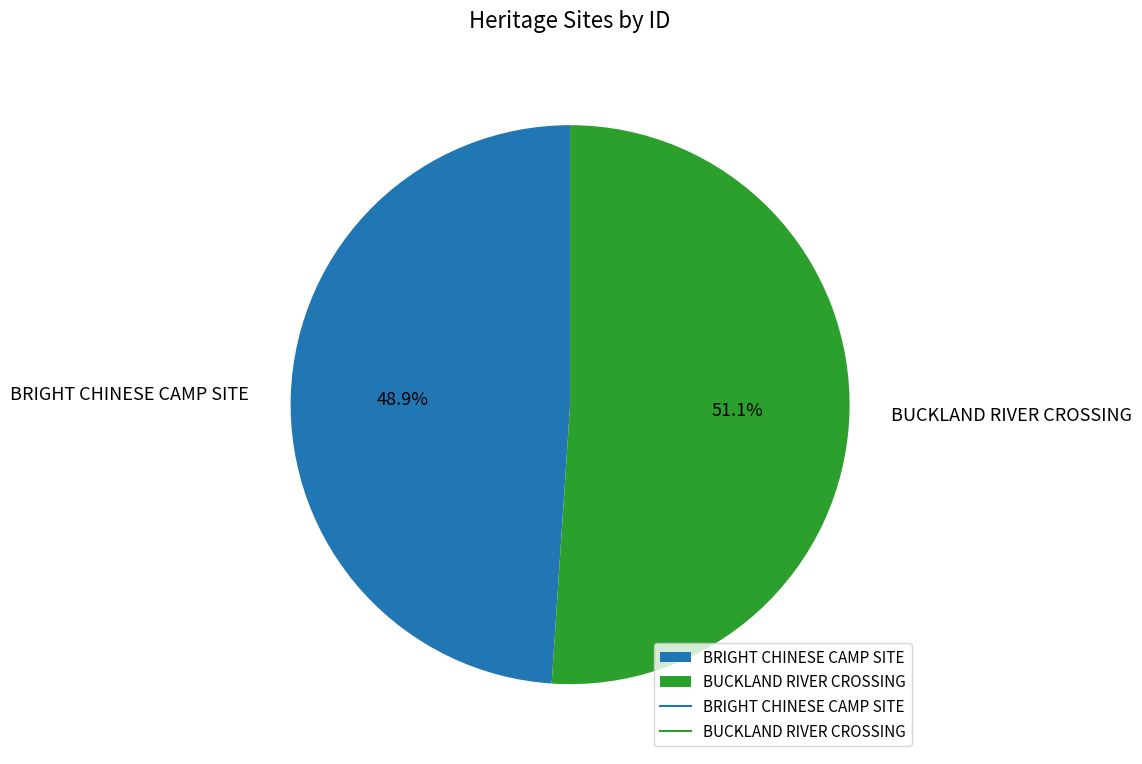

To the nearest percent, what is the average slice percentage?

50%